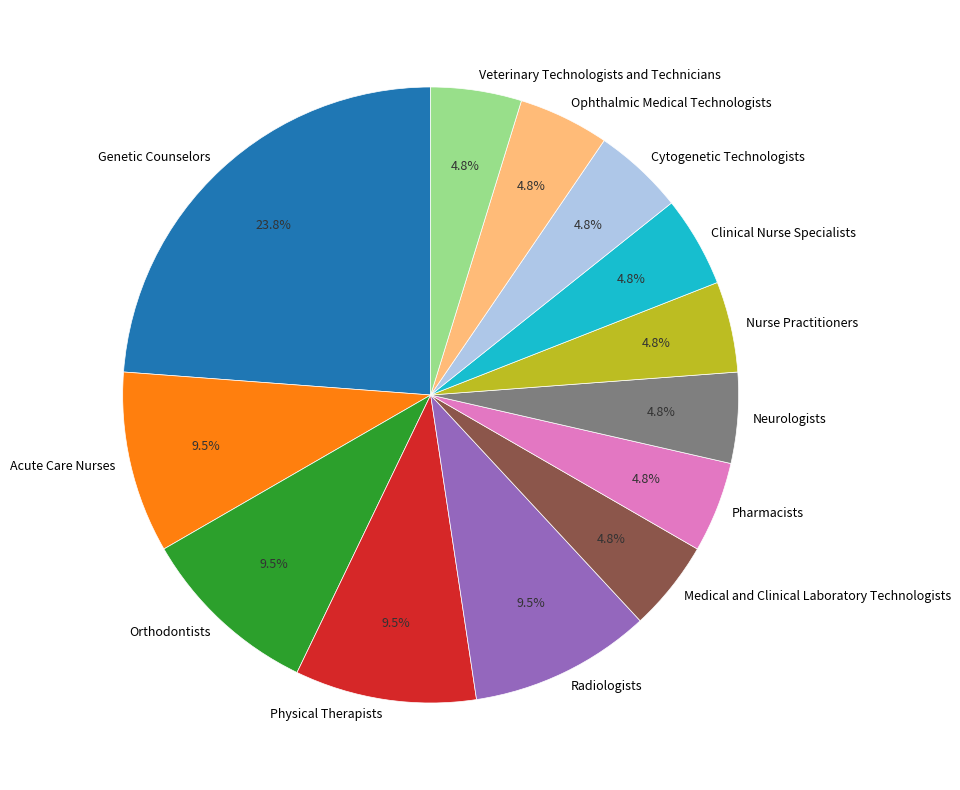

True or false: Clinical Nurse Specialists accounts for 10% of the total.

False